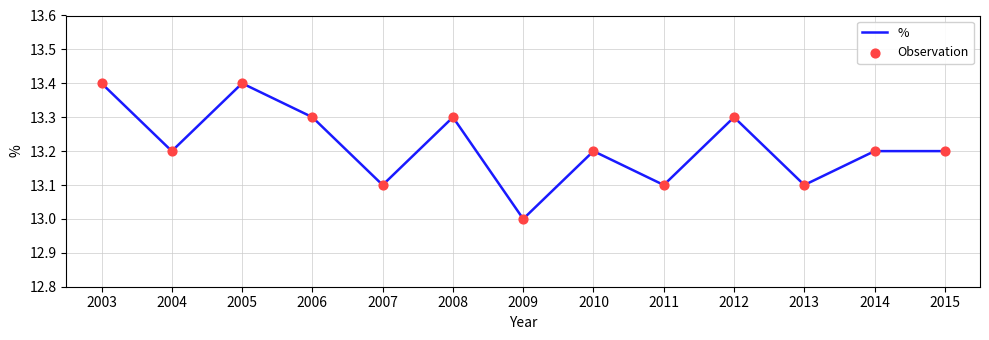

Approximately how many times larger is the value at 2015 compared to 2013?

1.0